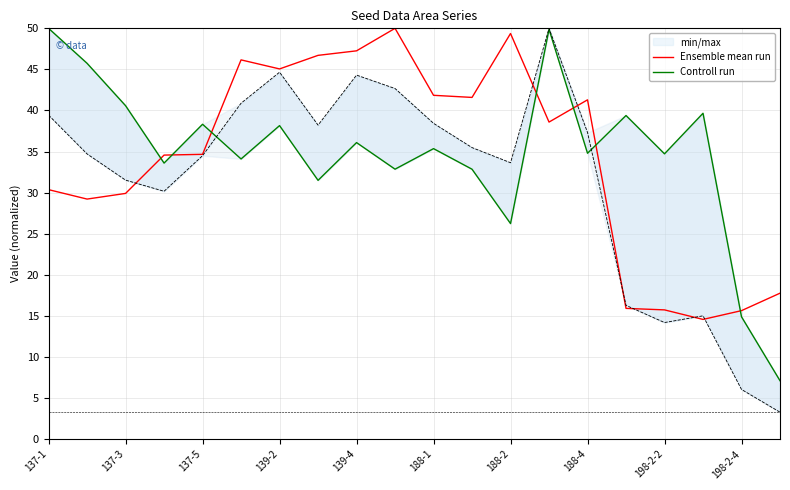

Is this an area chart (filled region under the line)?

No